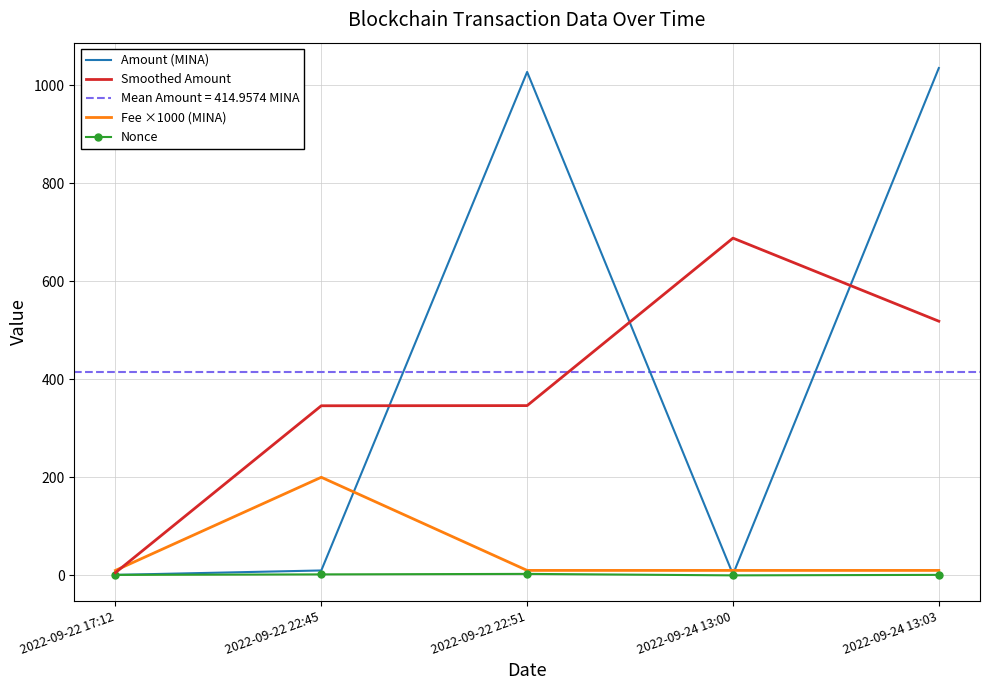

Which label corresponds to the largest value in the chart?

2022-09-24 13:03